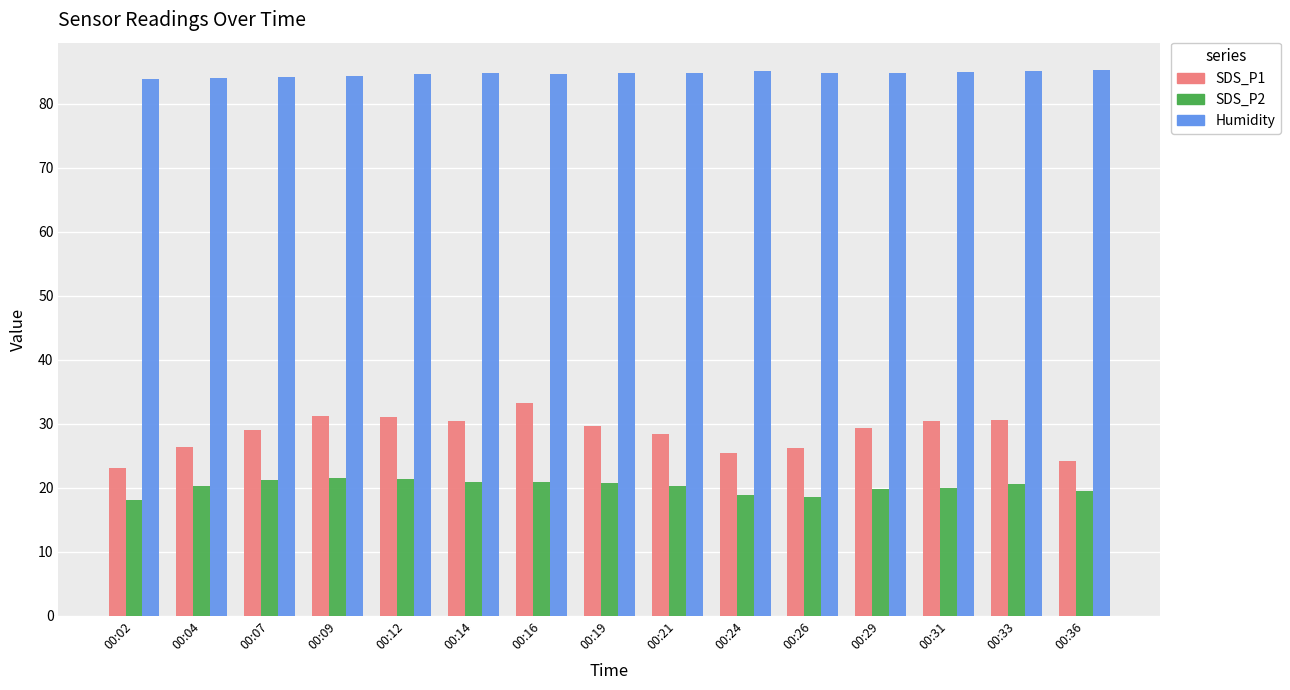

What is the average value of the SDS_P1 series?

28.6